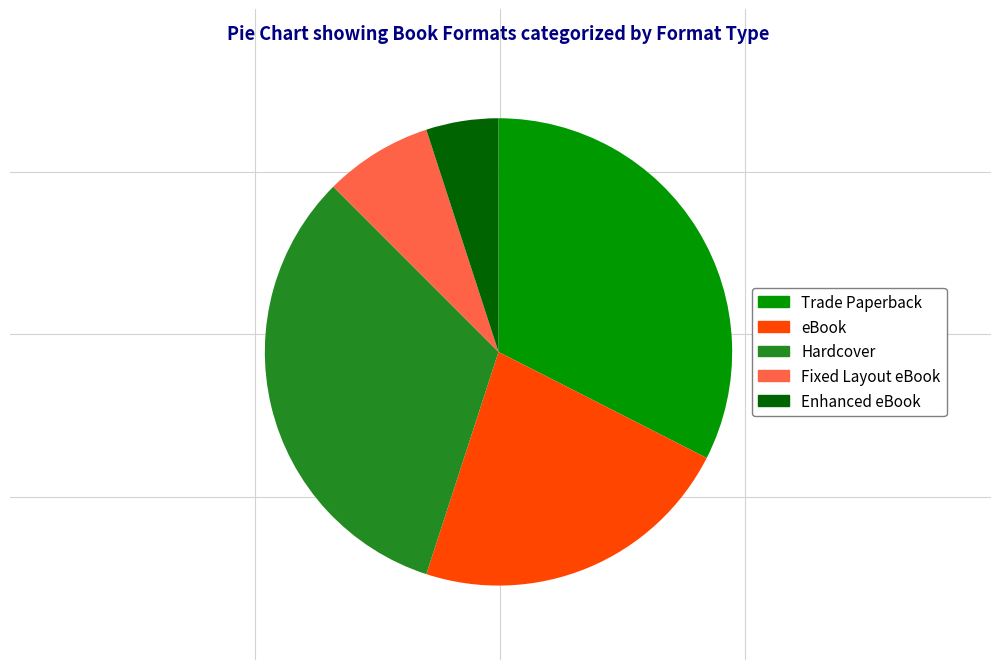

Does any single category account for the majority?

No